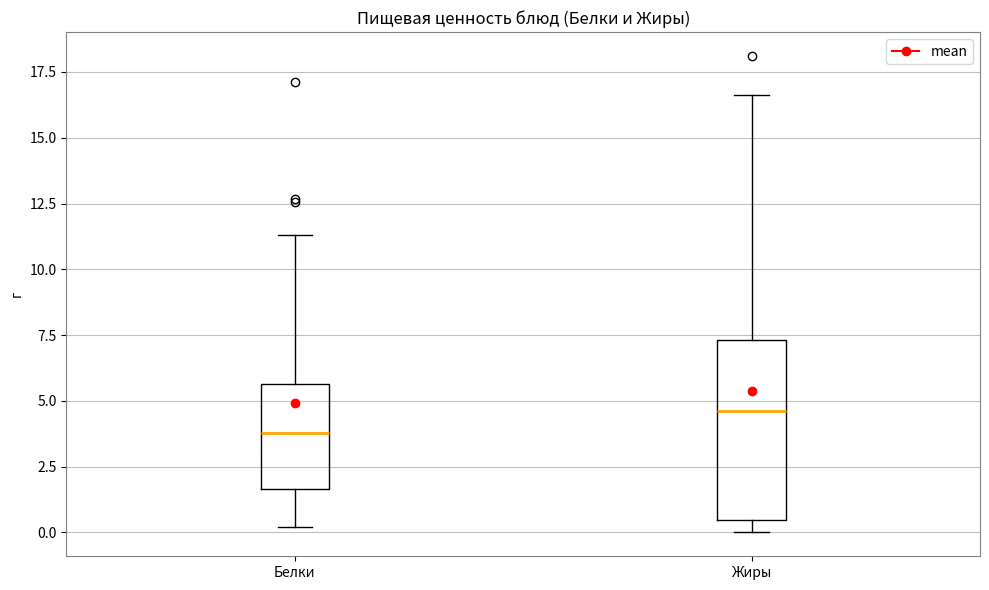

Reading left to right, transcribe this box plot: for each box, give where its median line is, the range the box spans, and where its two whiskers end, as read against the y-axis. The values are not printed on the chart, so give them approximately, as read against the axis.

Белки: median 4.0, box 1.5 to 5.5, whiskers 0.0 to 11.5
Жиры: median 4.5, box 0.5 to 7.5, whiskers 0.0 to 16.5